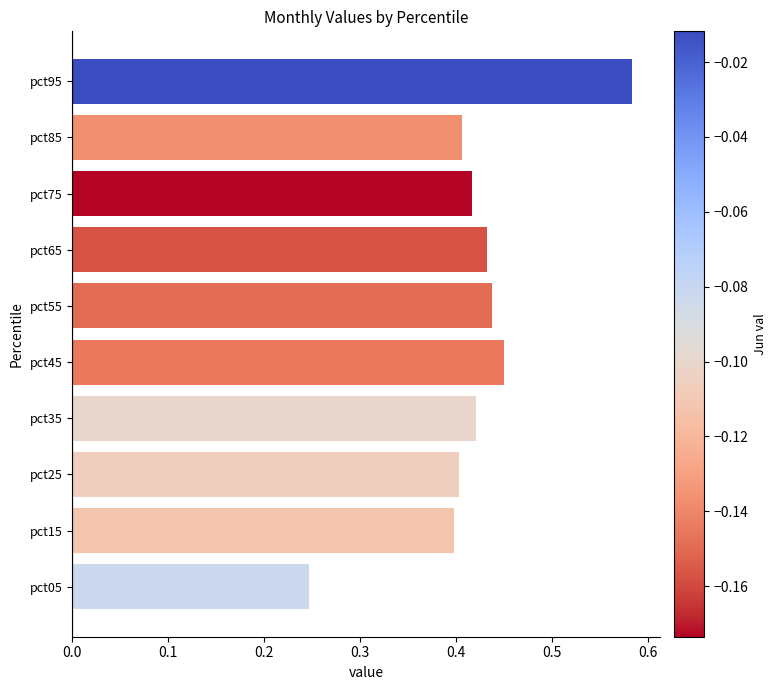

How many categories are shown in the chart?

10